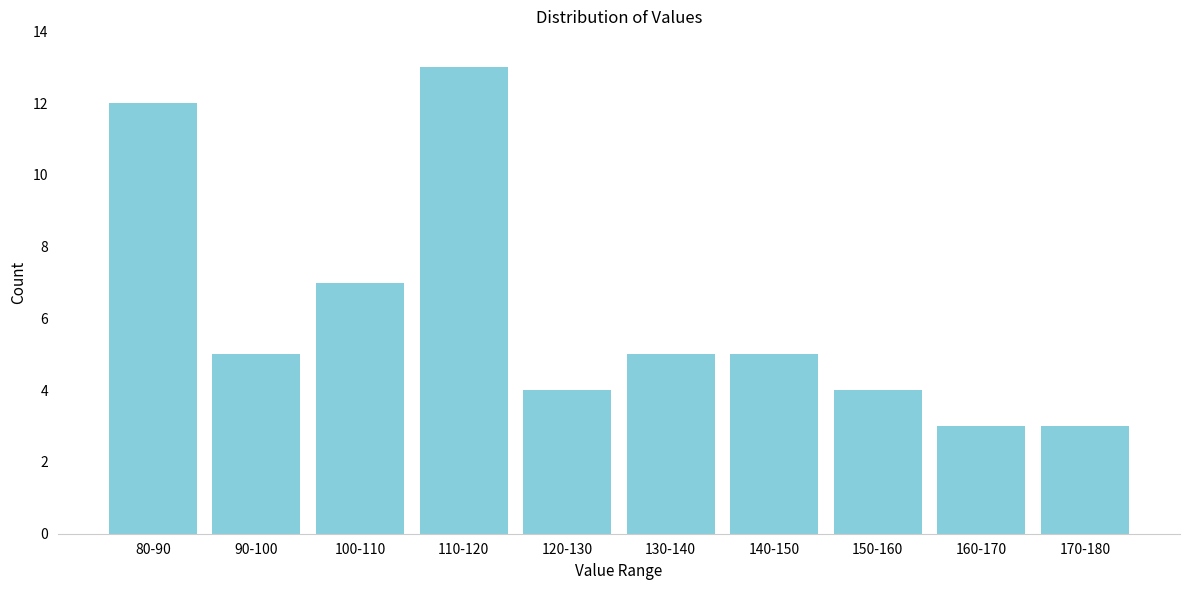

Reading left to right, list all the values displayed in this chart.

12	5	7	13	4	5	5	4	3	3